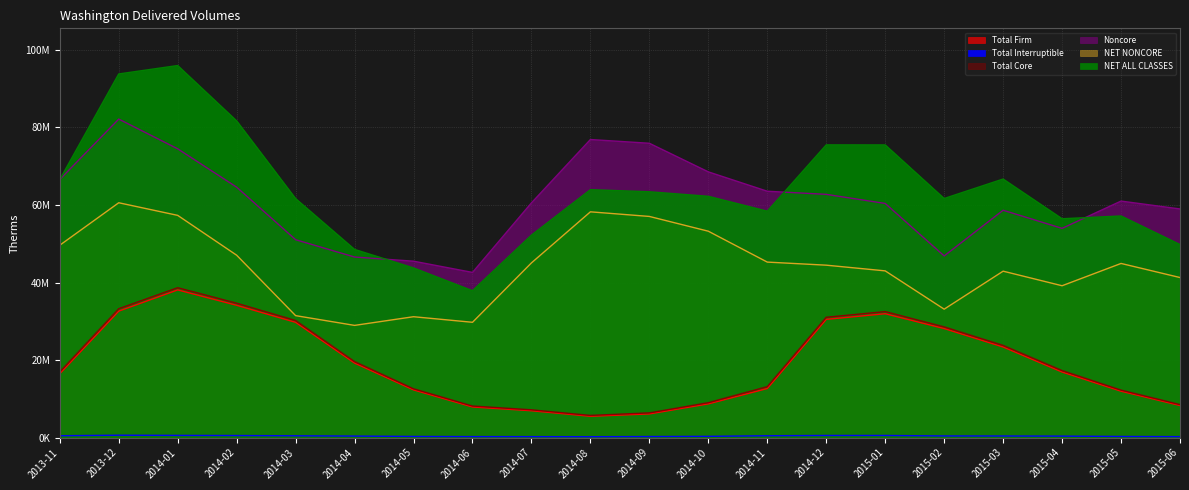

What is the value of the Noncore point at the 5th from the left?

51049524